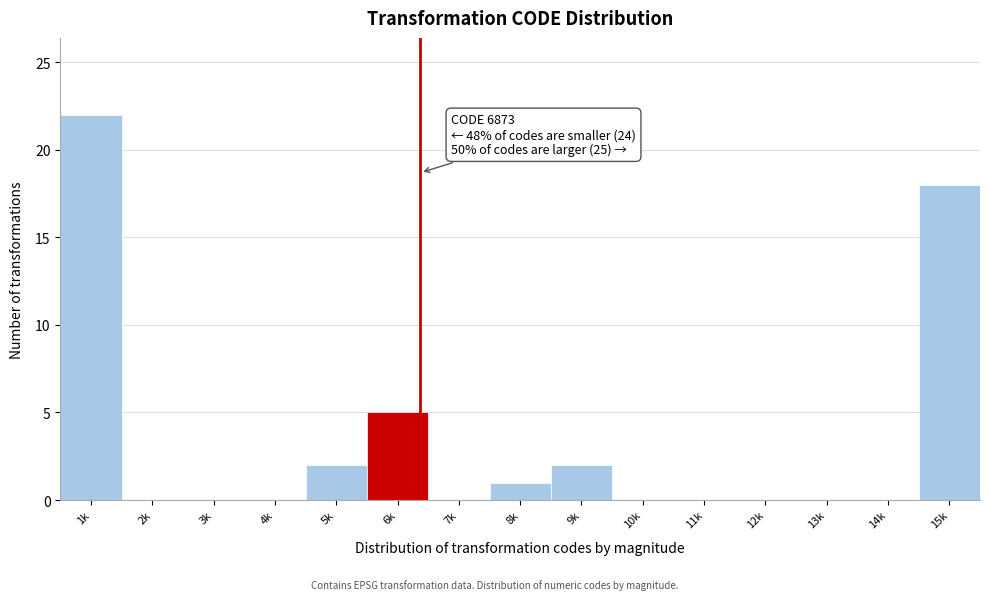

Reading left to right, transcribe all the data shown in this chart.

1k=22	2k=0	3k=0	4k=0	5k=2	6k=5	7k=0	8k=1	9k=2	10k=0	11k=0	12k=0	13k=0	14k=0	15k=18